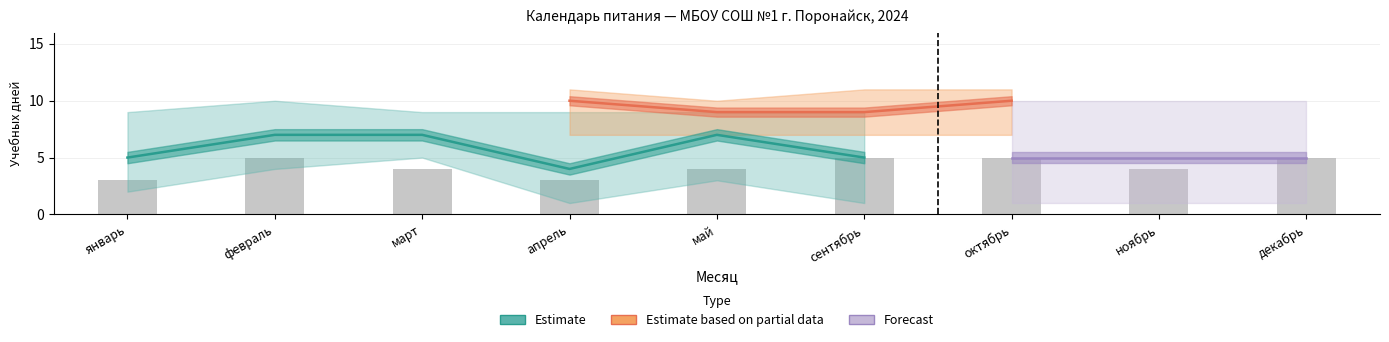

What is the minimum value shown in the chart?

3